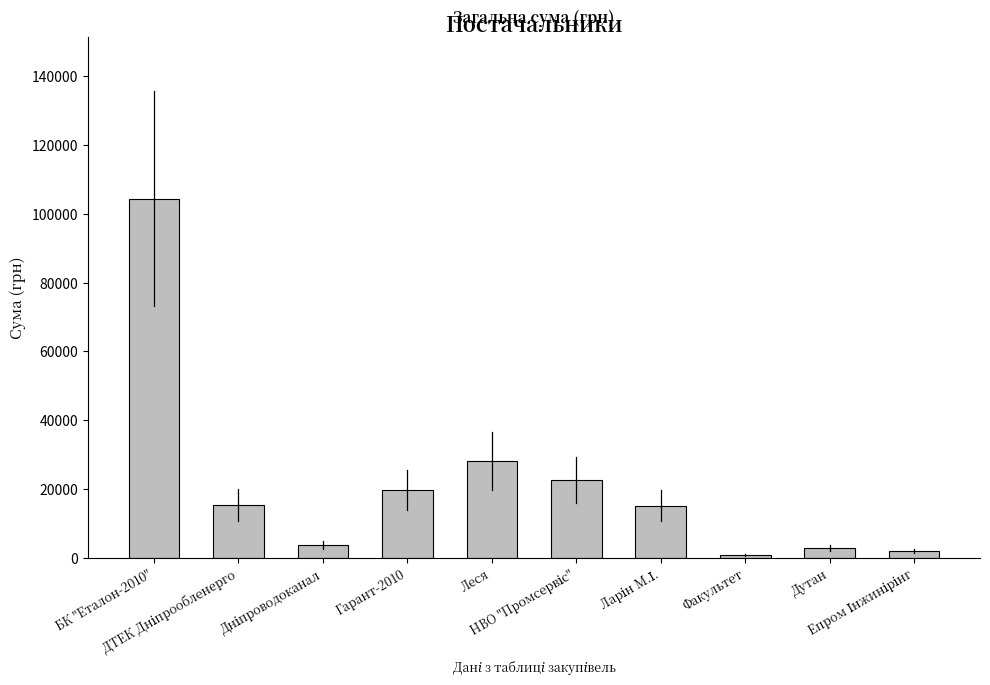

What is the sum of all values?

214143.7